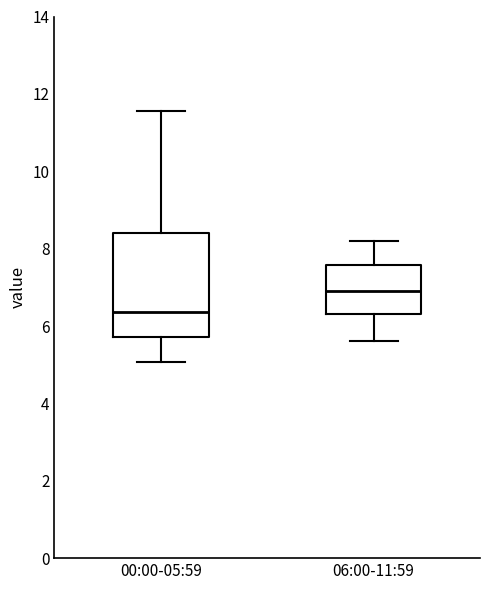

Reading left to right, read every box against the y-axis: the position of its median line, the range the box covers, and the ends of its whiskers. The values are not printed on the chart, so give them approximately, as read against the axis.

00:00-05:59: median 6.4, box 5.8 to 8.4, whiskers 5.0 to 11.6
06:00-11:59: median 7.0, box 6.4 to 7.6, whiskers 5.6 to 8.2